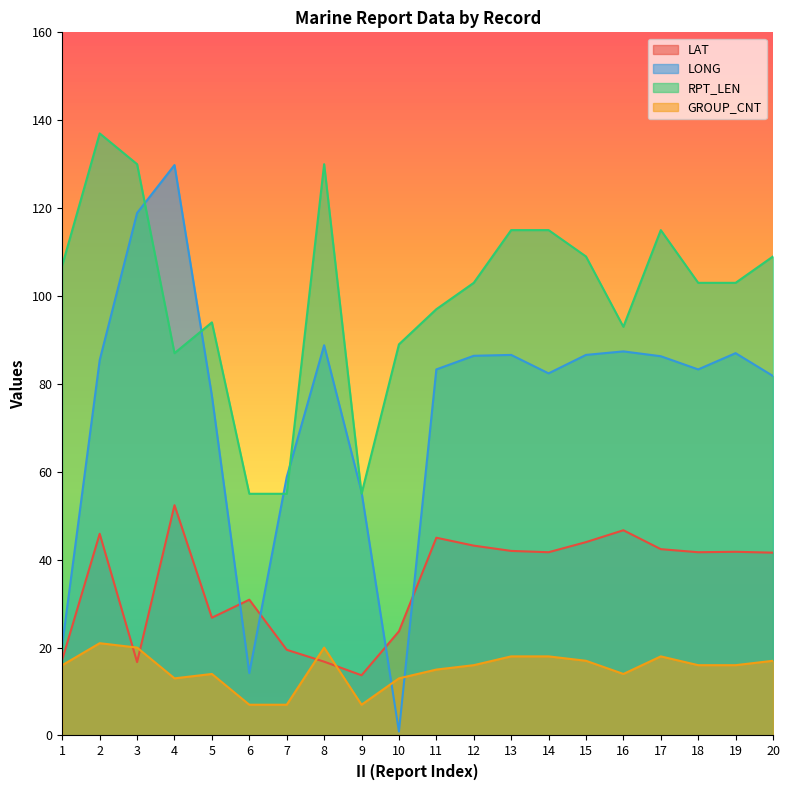

What is the total value across all series at 4?

282.2